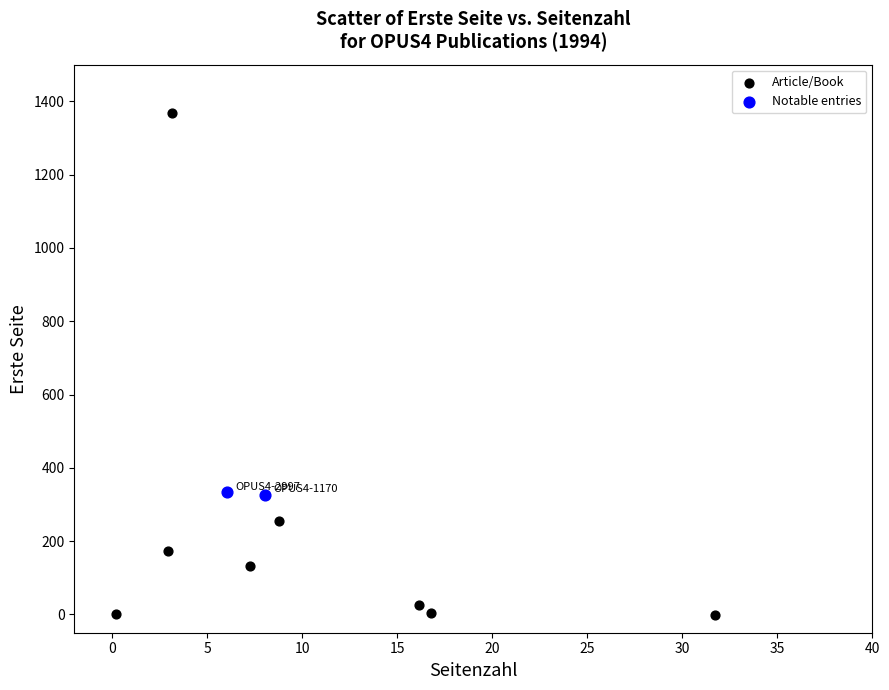

What are all the series names shown in the legend?

Article/Book, Notable entries